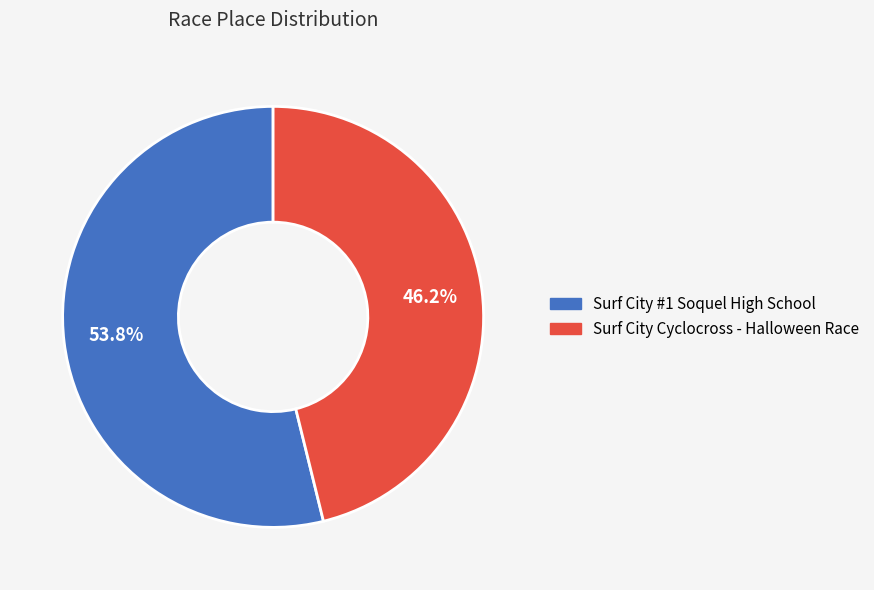

The Surf City Cyclocross - Halloween Race slice represents 38% of the pie. True or false?

False